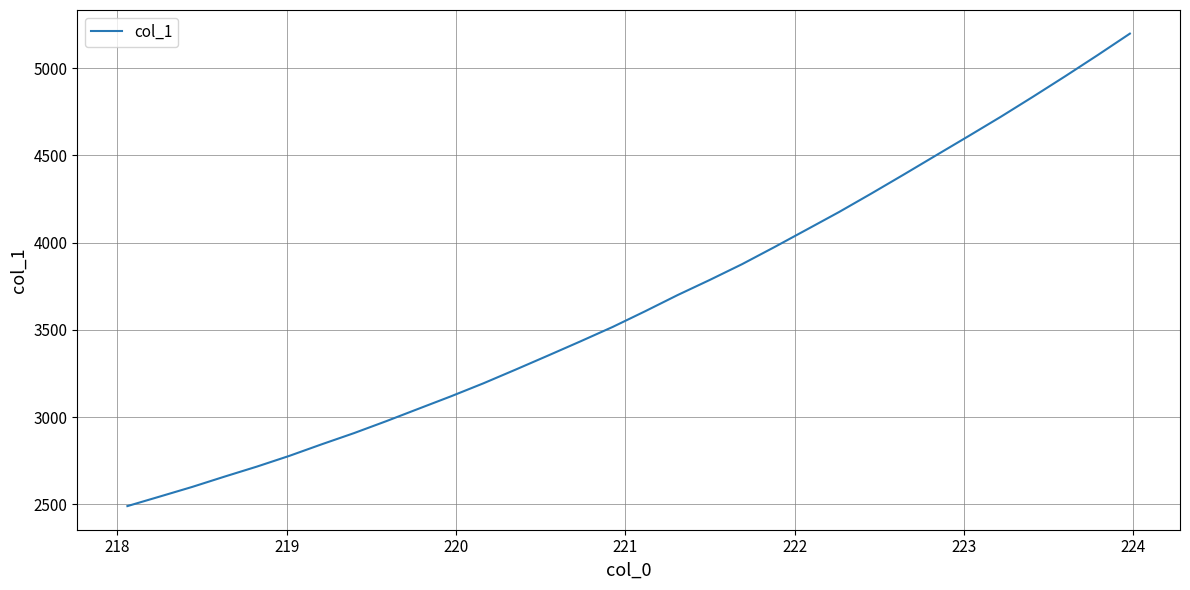

What is the minimum value shown in the chart?

2490.8